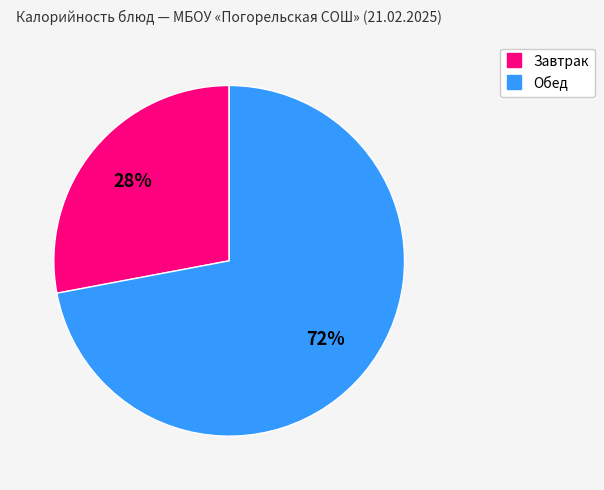

Does any single category account for the majority?

Yes